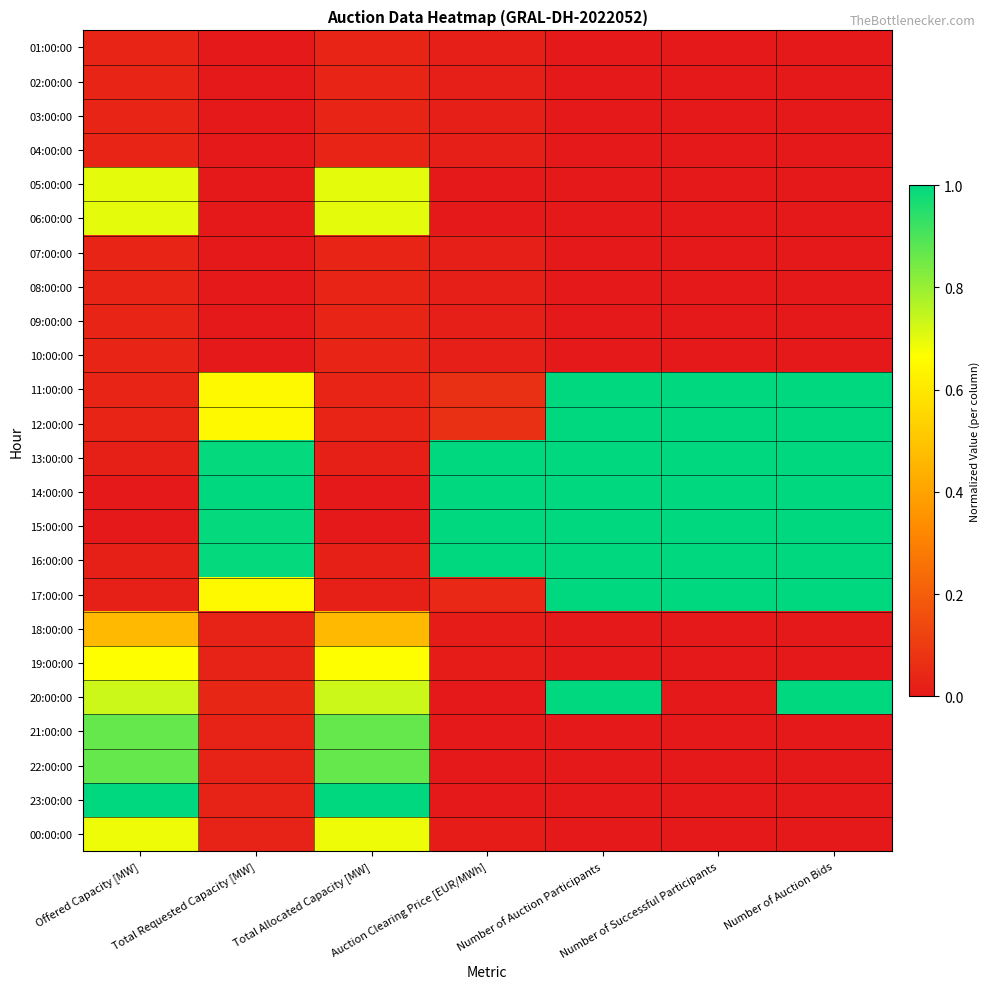

At how many categories does at least one series exceed 0?

7